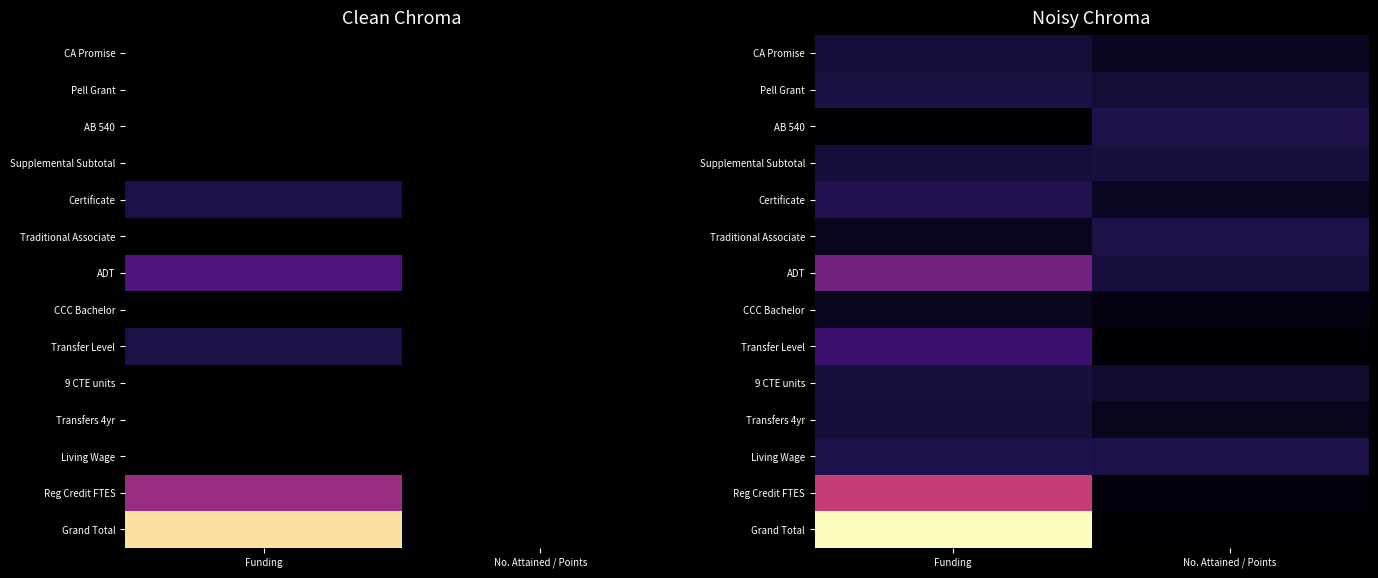

How many data points does each series have?

2